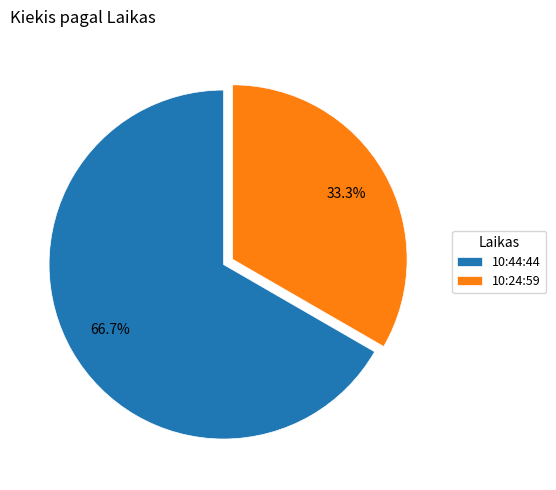

To the nearest percent, what is the average slice percentage?

50%